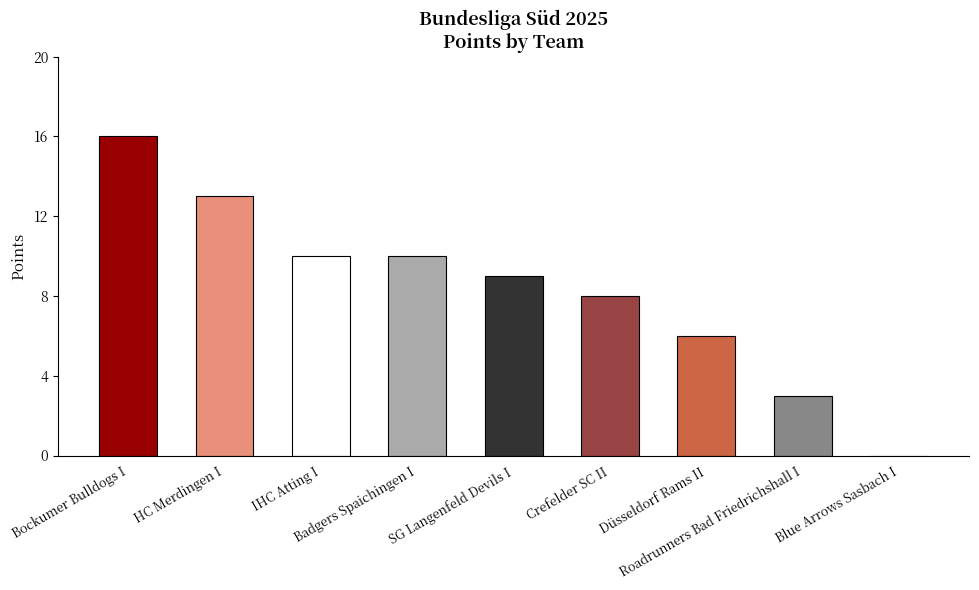

What is the maximum value shown in the chart?

16